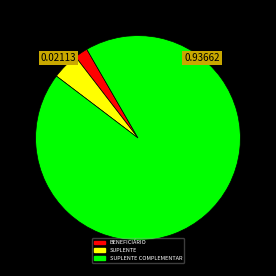

Is there any slice that represents more than half of the pie?

Yes